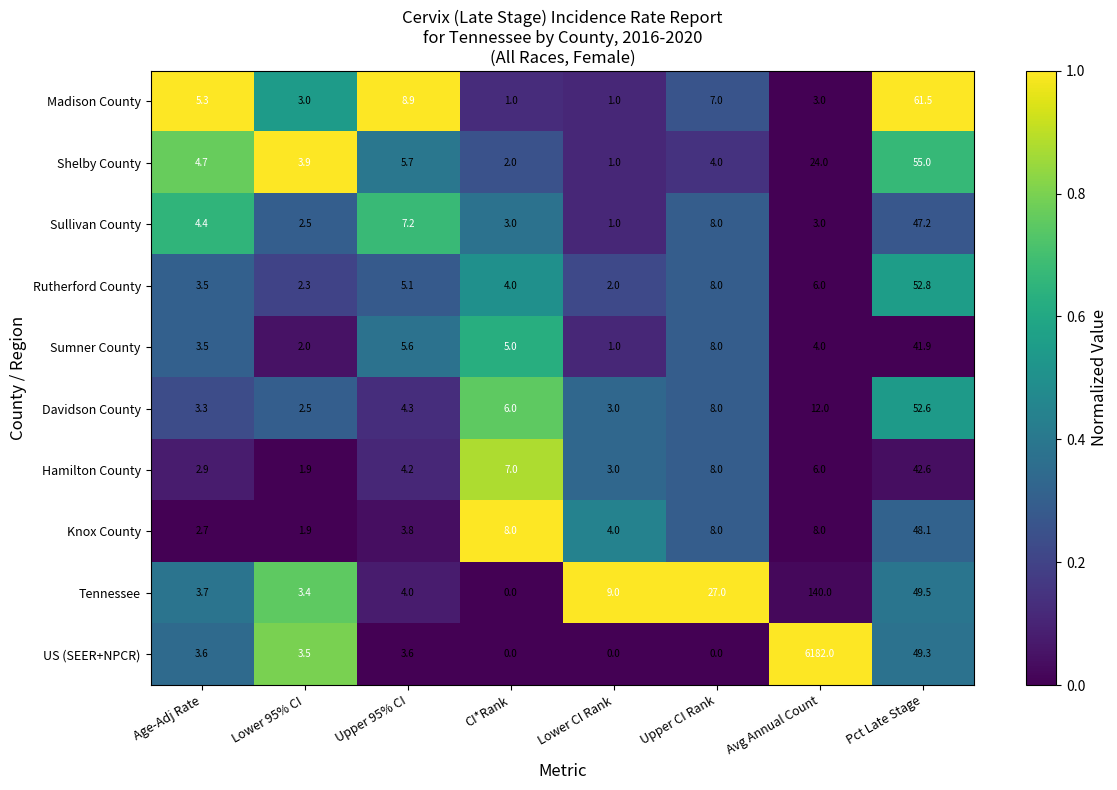

The Shelby County series shows 2.0 at CI*Rank. True or false?

True